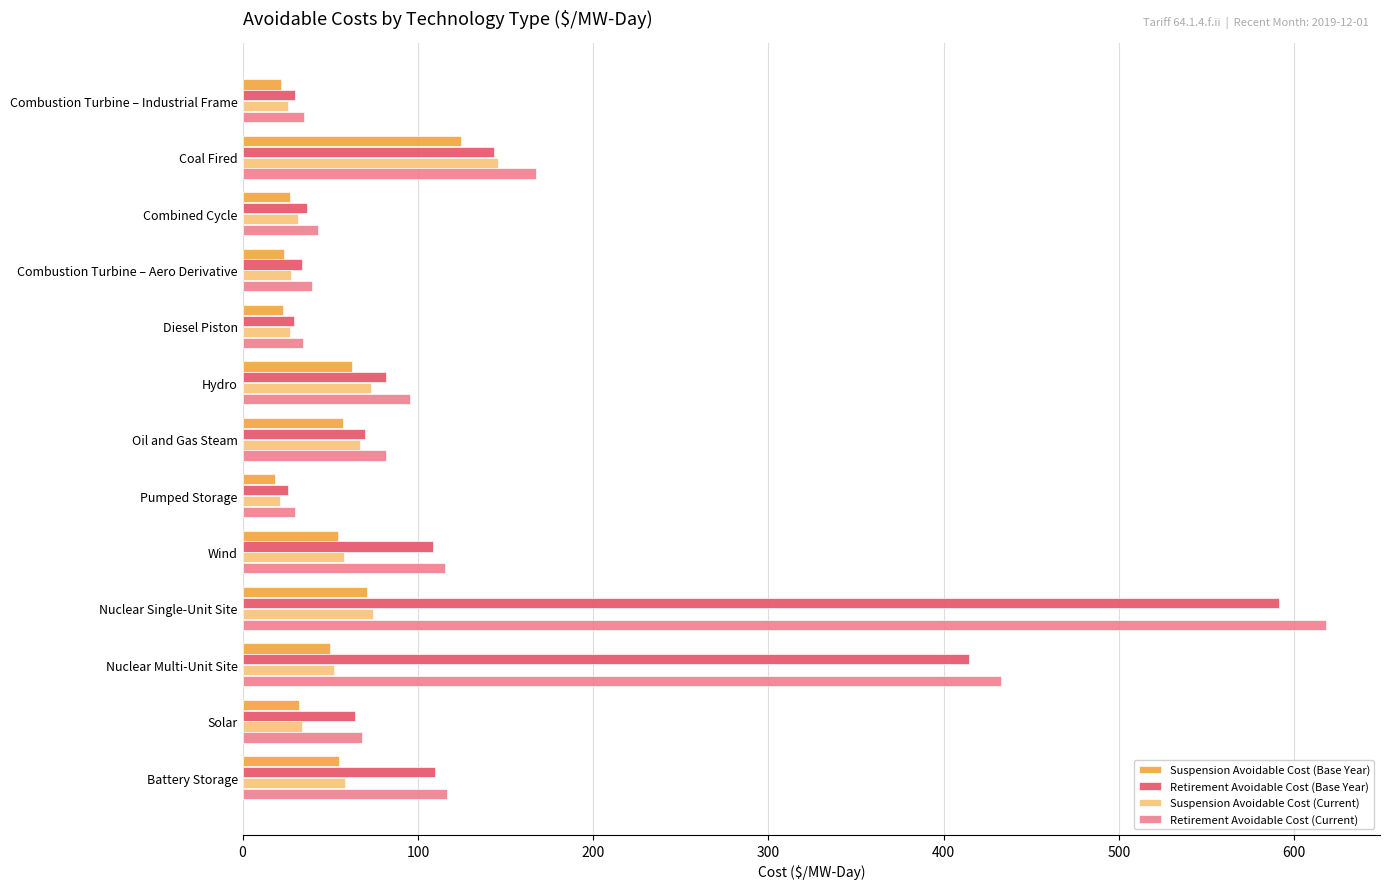

What is the greatest value displayed?

618.0